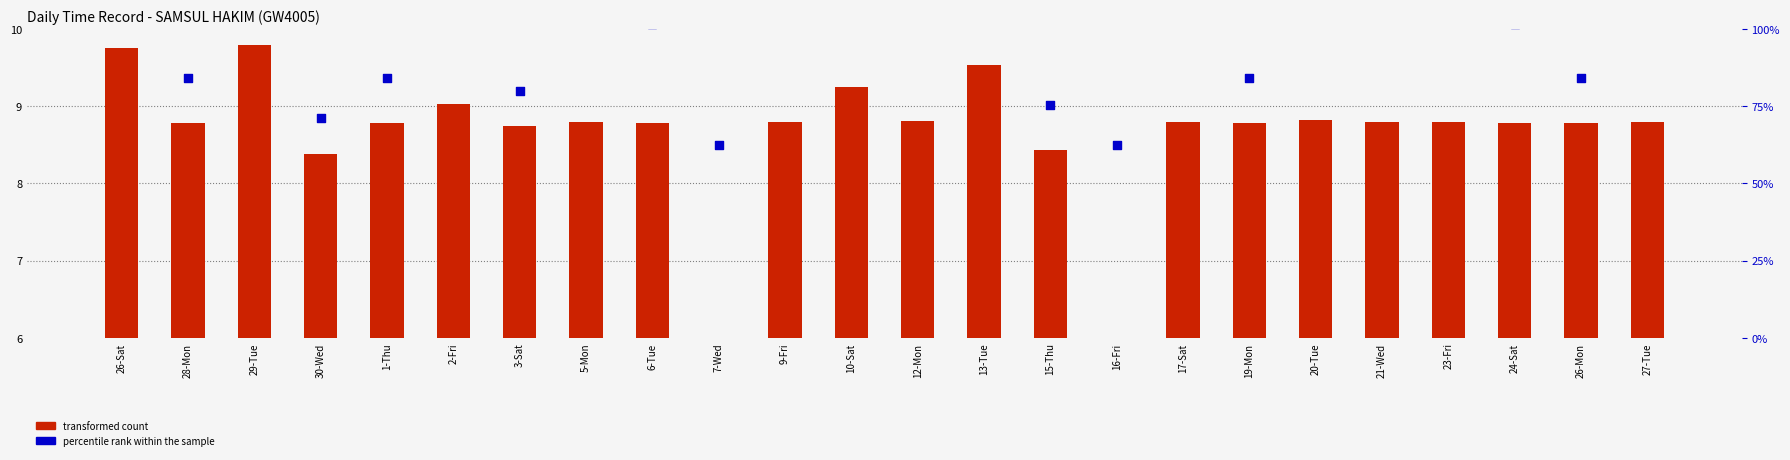

What is the total value across all series at 7-Wed?

14.5